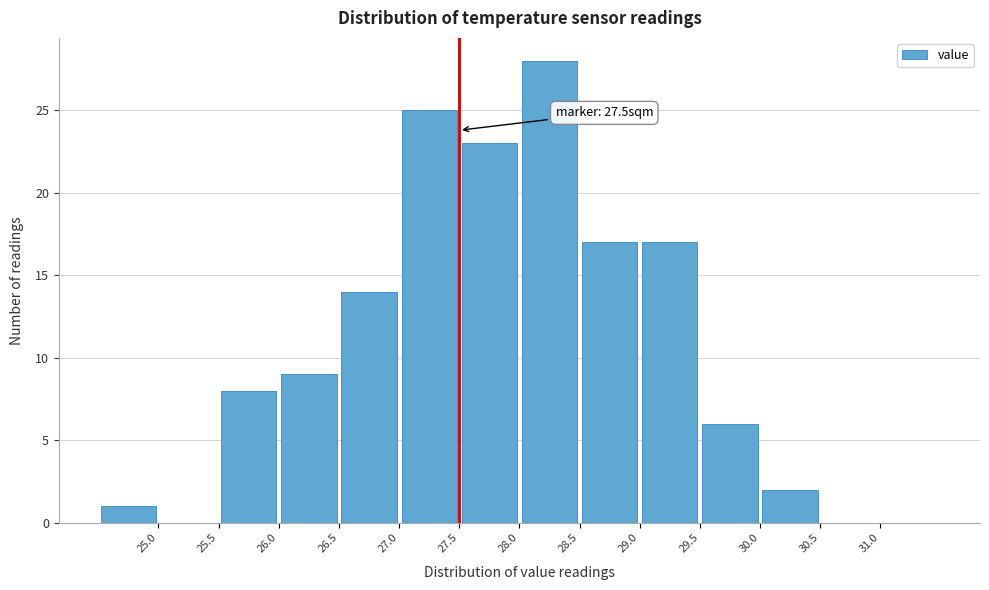

Which range on the x-axis has the tallest bar?

28.0 to 28.5